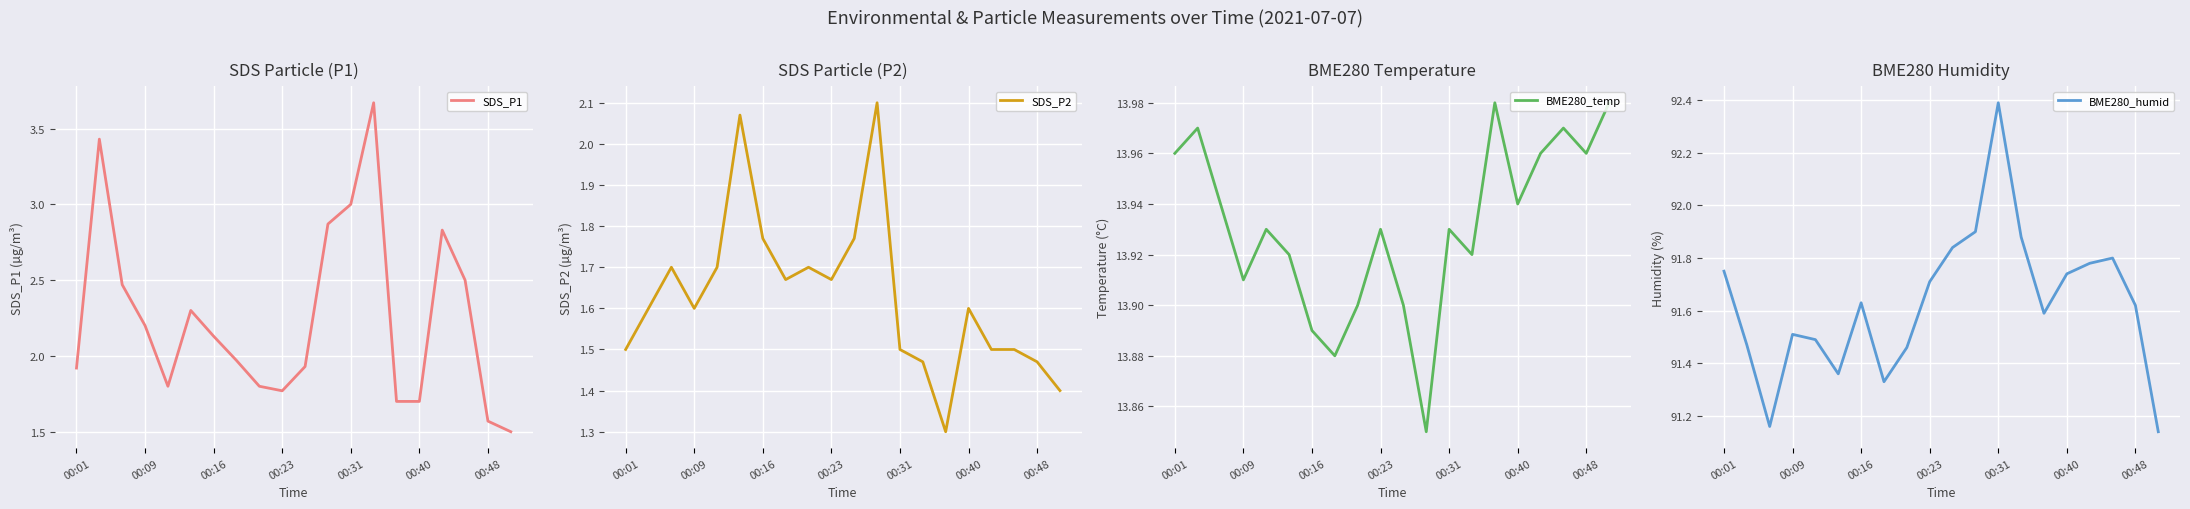

The SDS_P2 series shows 1.8 at 10. True or false?

True